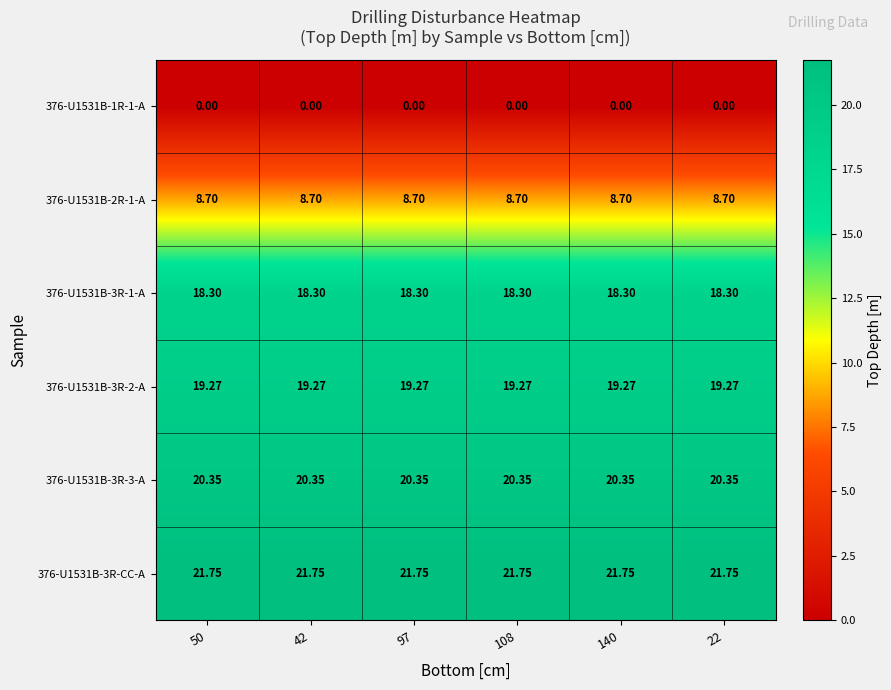

Is the value of 376-U1531B-2R-1-A at 22 greater than the value of 376-U1531B-3R-1-A at 140?

No